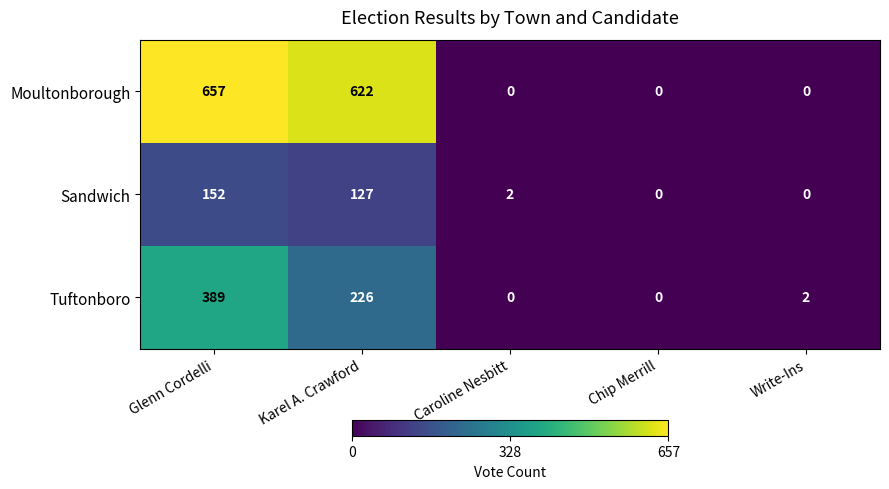

Is it true that Sandwich equals -90 at Chip Merrill?

False